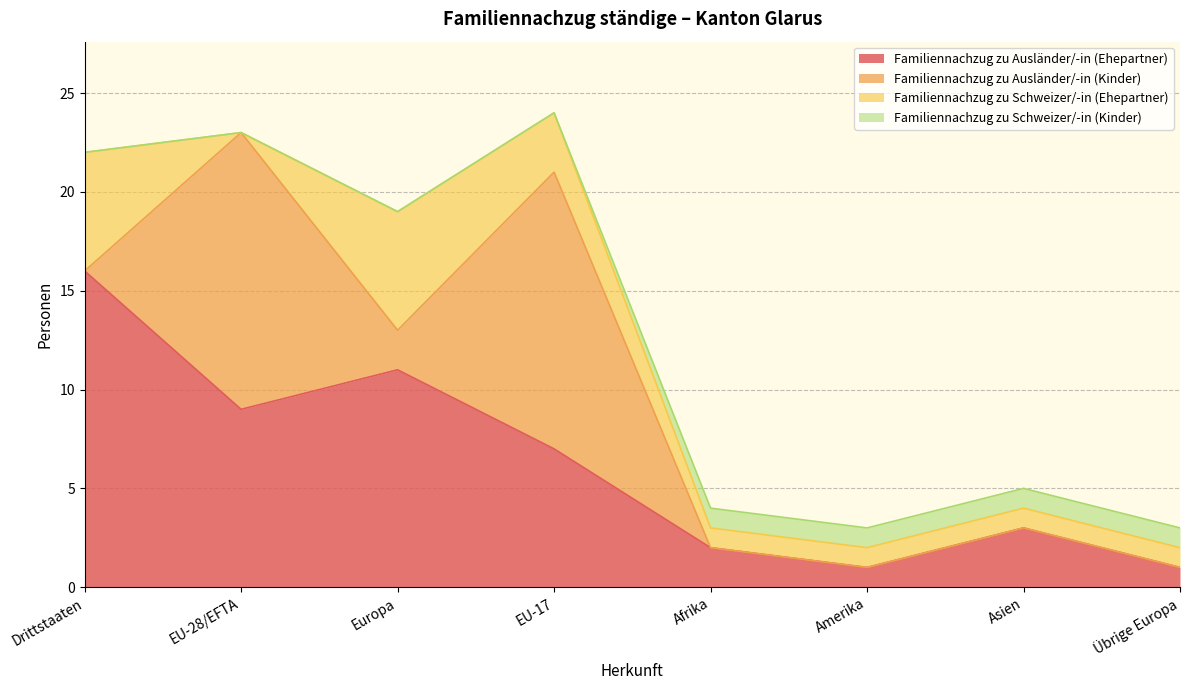

The value of Familiennachzug zu Ausländer/-in (Ehepartner) at EU-28/EFTA is 13. True or false?

False